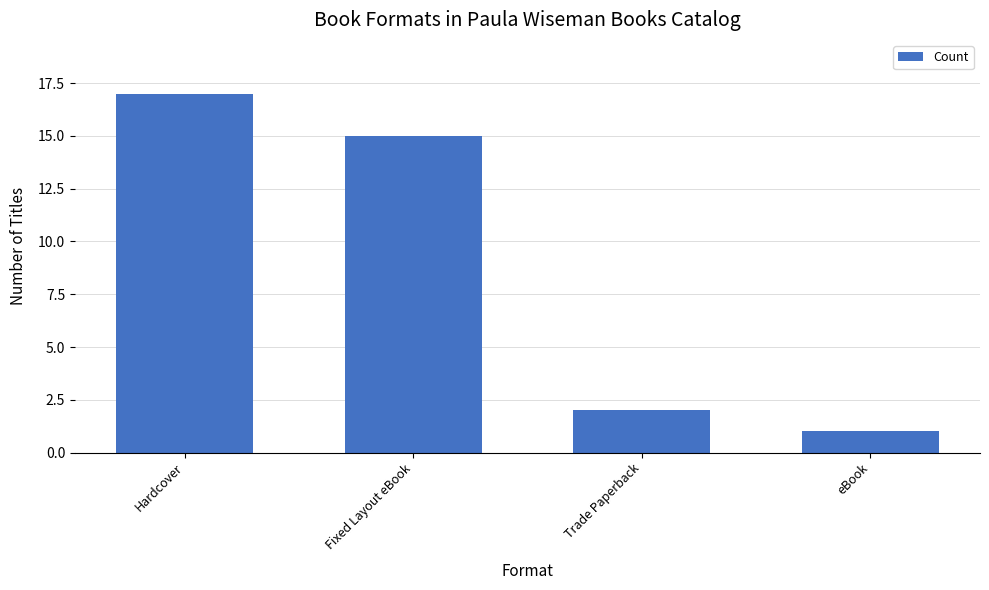

Reading left to right, extract all data points from this chart.

Hardcover=17	Fixed Layout eBook=15	Trade Paperback=2	eBook=1